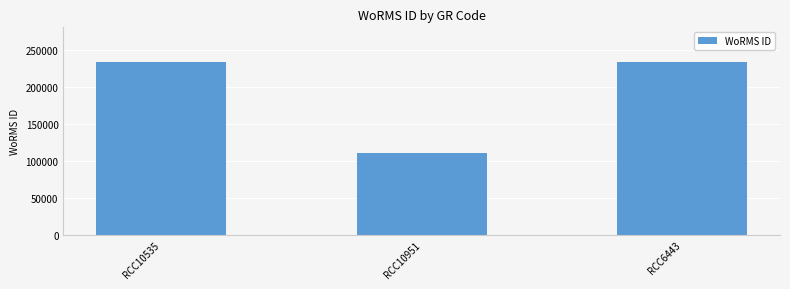

What position from the right is RCC10535?

3